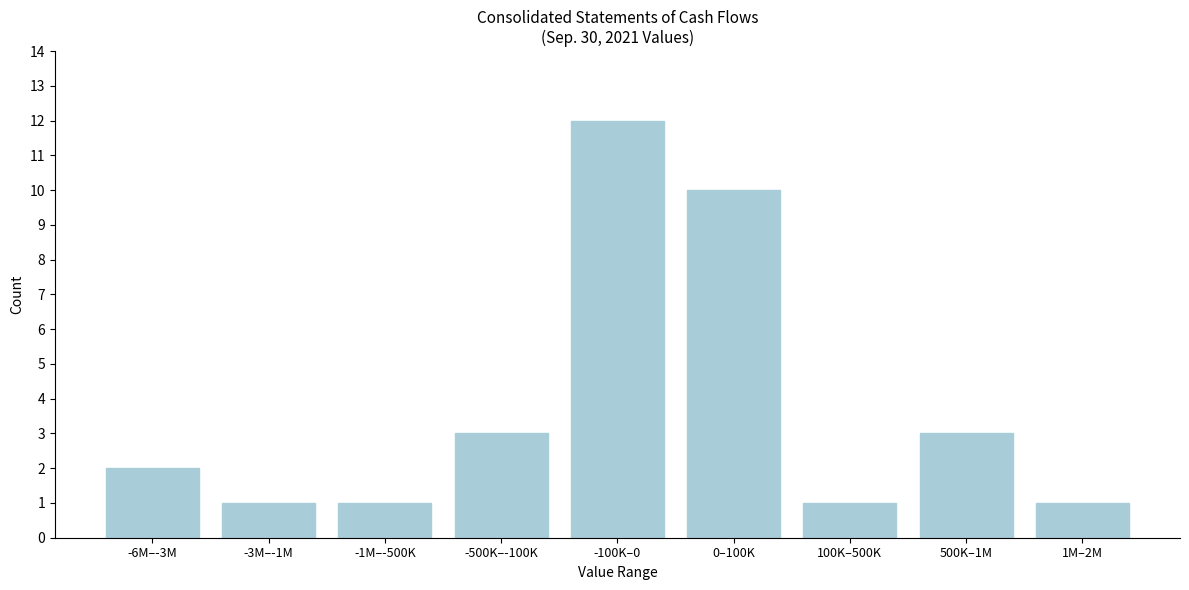

Reading left to right, extract all data points from this chart.

2	1	1	3	12	10	1	3	1